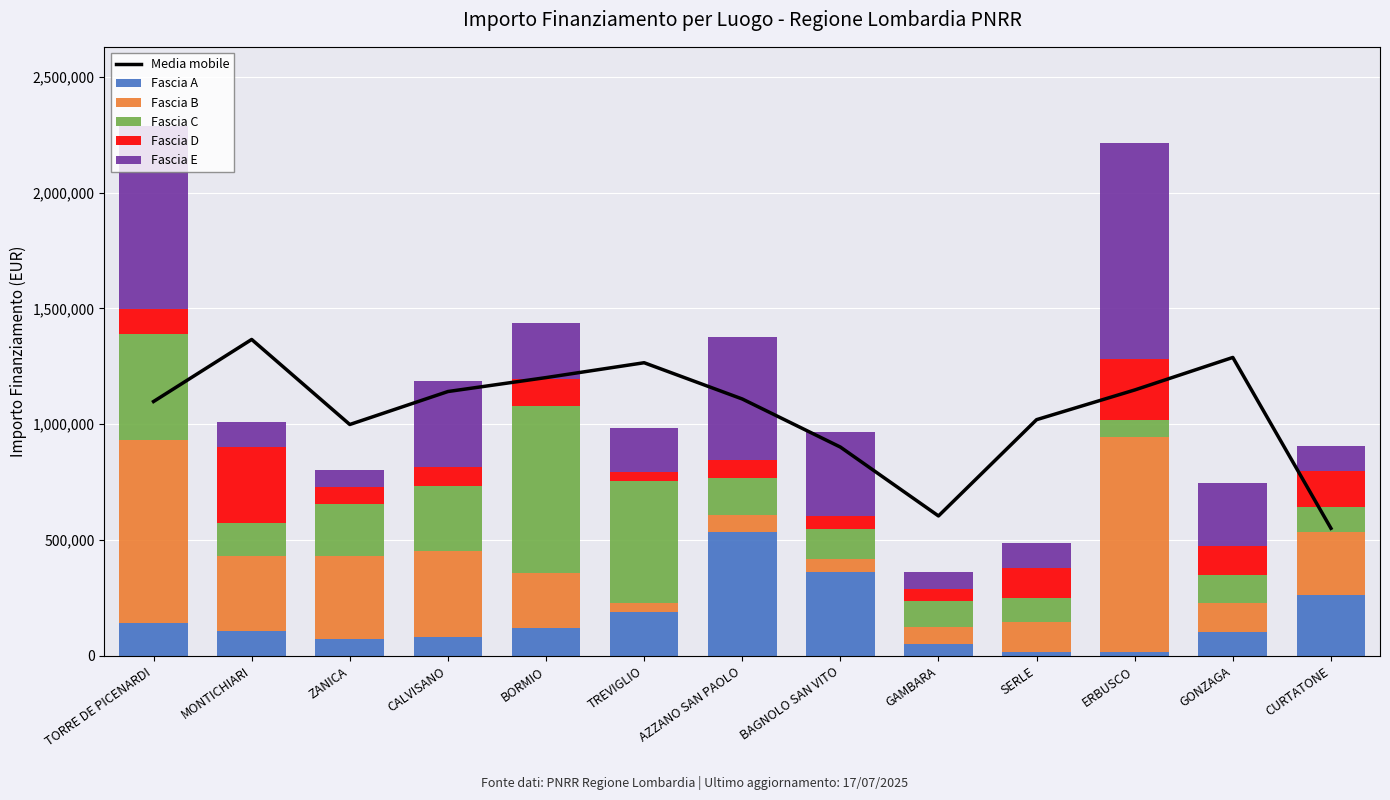

Reading left to right, extract all data points from this chart.

Media mobile: TORRE DE PICENARDI=1098271.6	MONTICHIARI=1366150.9	ZANICA=999034.9	CALVISANO=1141349.3	BORMIO=1201538.1	TREVIGLIO=1265710.3	AZZANO SAN PAOLO=1109209.5	BAGNOLO SAN VITO=901627.3	GAMBARA=604273.7	SERLE=1019968.1	ERBUSCO=1148100.3	GONZAGA=1288496.5	CURTATONE=550850.2
Fascia A: TORRE DE PICENARDI=142320.0	MONTICHIARI=108000.0	ZANICA=74400.0	CALVISANO=83040.0	BORMIO=118800.0	TREVIGLIO=188362.2	AZZANO SAN PAOLO=533520.0	BAGNOLO SAN VITO=361240.0	GAMBARA=52320.0	SERLE=15440.0	ERBUSCO=15440.0	GONZAGA=102630.9	CURTATONE=262240.0
Fascia B: TORRE DE PICENARDI=789254.4	MONTICHIARI=325026.9	ZANICA=354880.0	CALVISANO=368005.7	BORMIO=238829.6	TREVIGLIO=41192.0	AZZANO SAN PAOLO=76140.0	BAGNOLO SAN VITO=55388.0	GAMBARA=73108.0	SERLE=130560.0	ERBUSCO=930869.5	GONZAGA=125175.0	CURTATONE=272400.0
Fascia C: TORRE DE PICENARDI=458182.4	MONTICHIARI=142361.6	ZANICA=226850.0	CALVISANO=282960.0	BORMIO=720099.3	TREVIGLIO=525096.0	AZZANO SAN PAOLO=158248.0	BAGNOLO SAN VITO=132600.0	GAMBARA=110190.0	SERLE=104473.6	ERBUSCO=73520.0	GONZAGA=120473.7	CURTATONE=106904.0
Fascia D: TORRE DE PICENARDI=107388.0	MONTICHIARI=325026.9	ZANICA=73108.0	CALVISANO=83040.0	BORMIO=118800.0	TREVIGLIO=41192.0	AZZANO SAN PAOLO=76140.0	BAGNOLO SAN VITO=55388.0	GAMBARA=52320.0	SERLE=130560.0	ERBUSCO=262240.0	GONZAGA=125175.0	CURTATONE=158248.0
Fascia E: TORRE DE PICENARDI=789254.4	MONTICHIARI=108000.0	ZANICA=74400.0	CALVISANO=368005.7	BORMIO=238829.6	TREVIGLIO=188362.2	AZZANO SAN PAOLO=533520.0	BAGNOLO SAN VITO=361240.0	GAMBARA=73520.0	SERLE=104473.6	ERBUSCO=930869.5	GONZAGA=272400.0	CURTATONE=106904.0